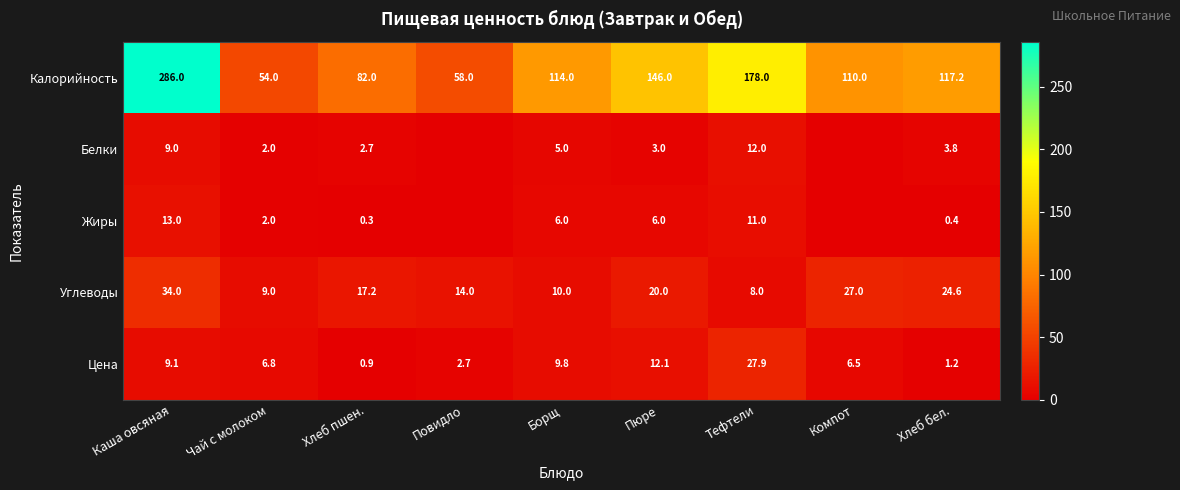

The Углеводы series shows 24.1 at Хлеб пшен.. True or false?

False